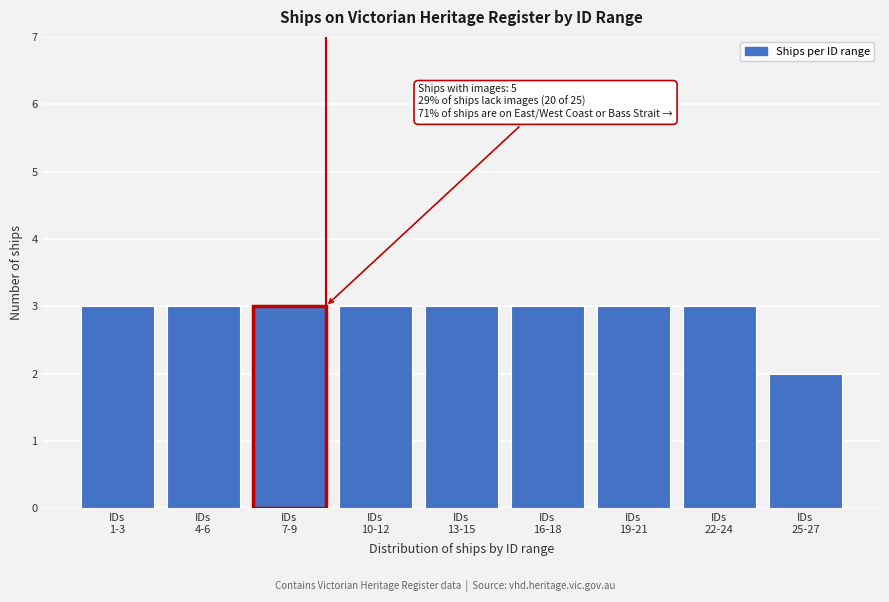

What is the maximum value shown in the chart?

3